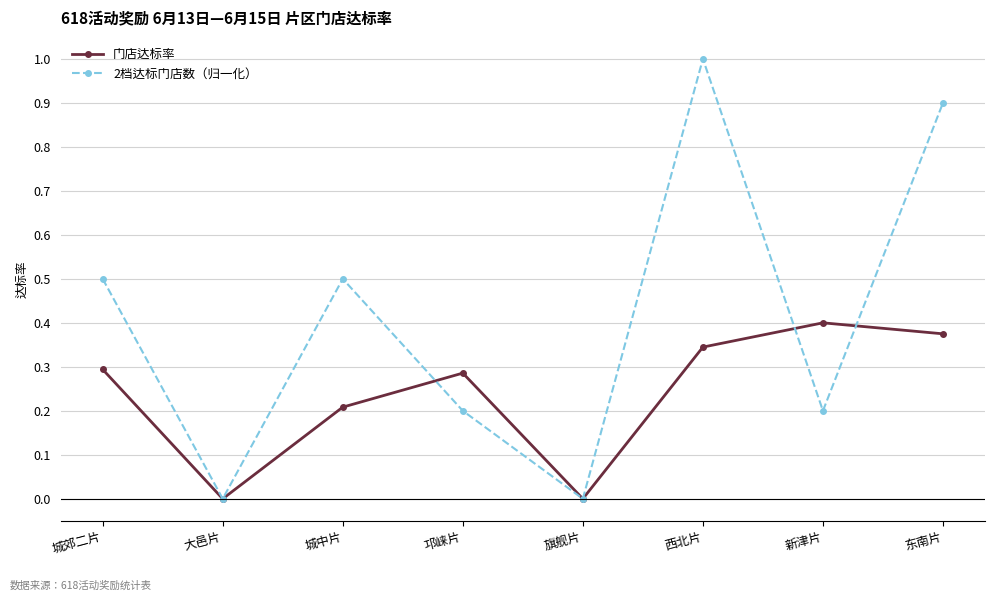

What is the label of the 4th point from the right?

旗舰片